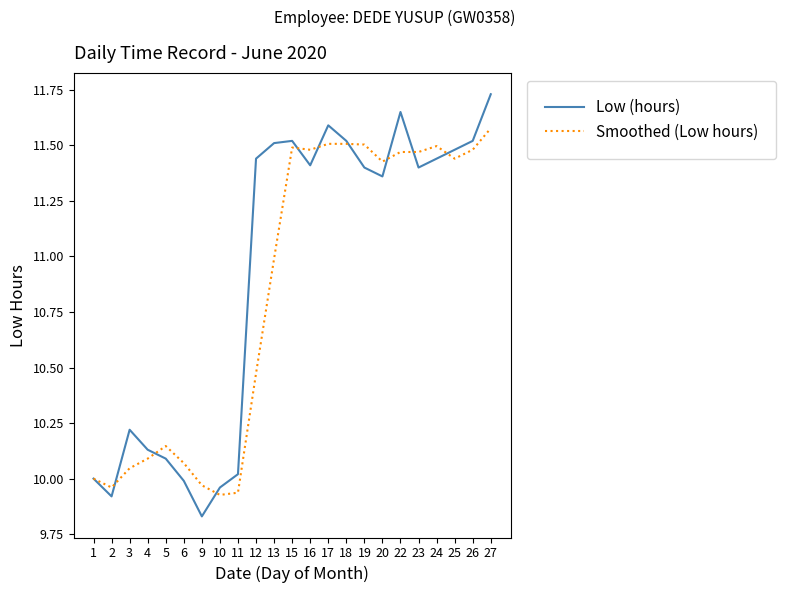

At which label does Low (hours) reach its peak?

27